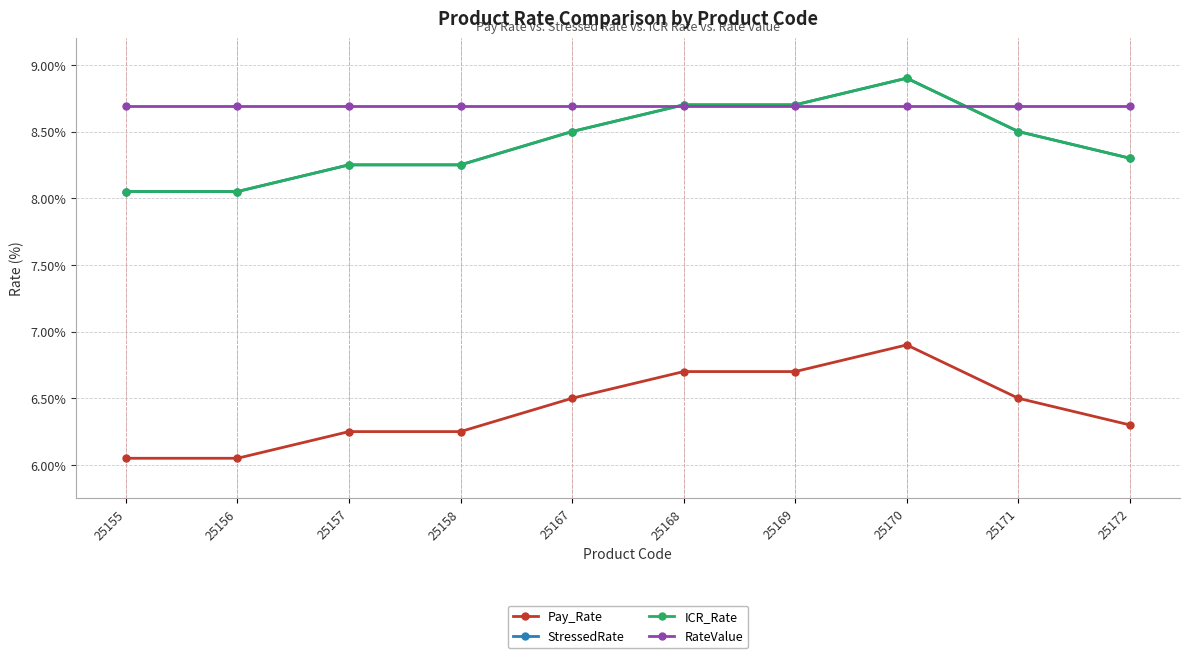

Which series has the largest total across all categories?

RateValue